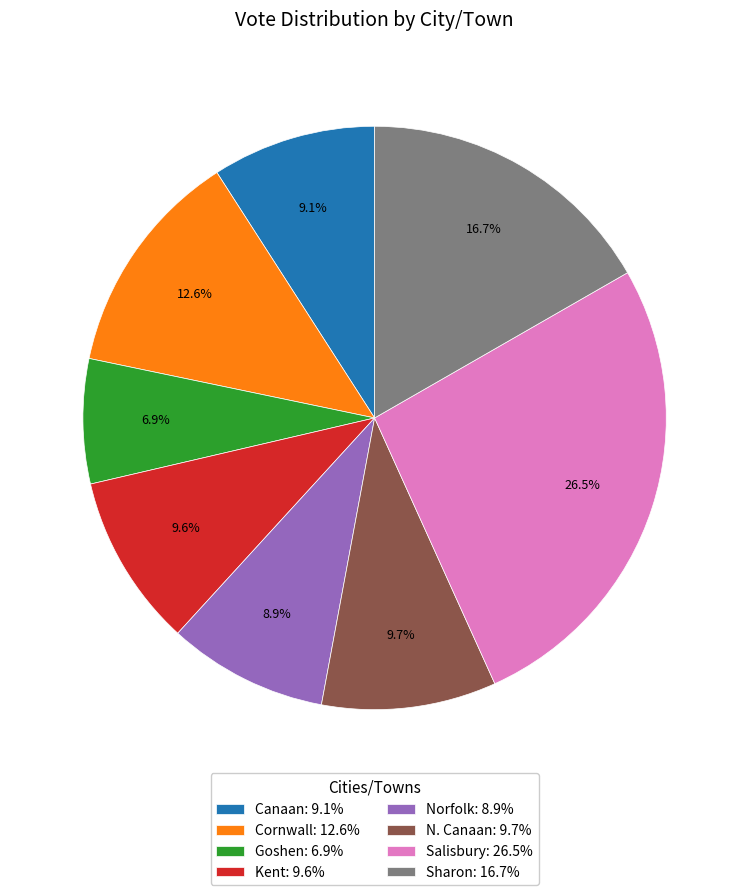

Does Goshen account for over 50% of the chart?

No